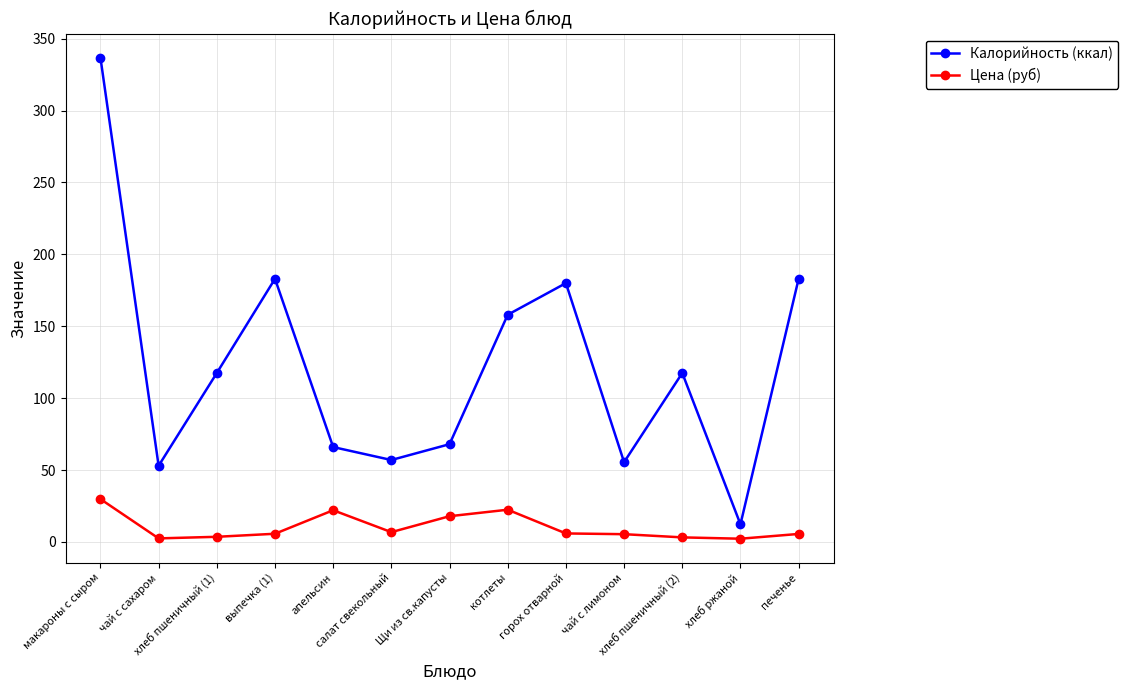

What is the difference between the maximum and second lowest values in the Калорийность (ккал) series?

283.8